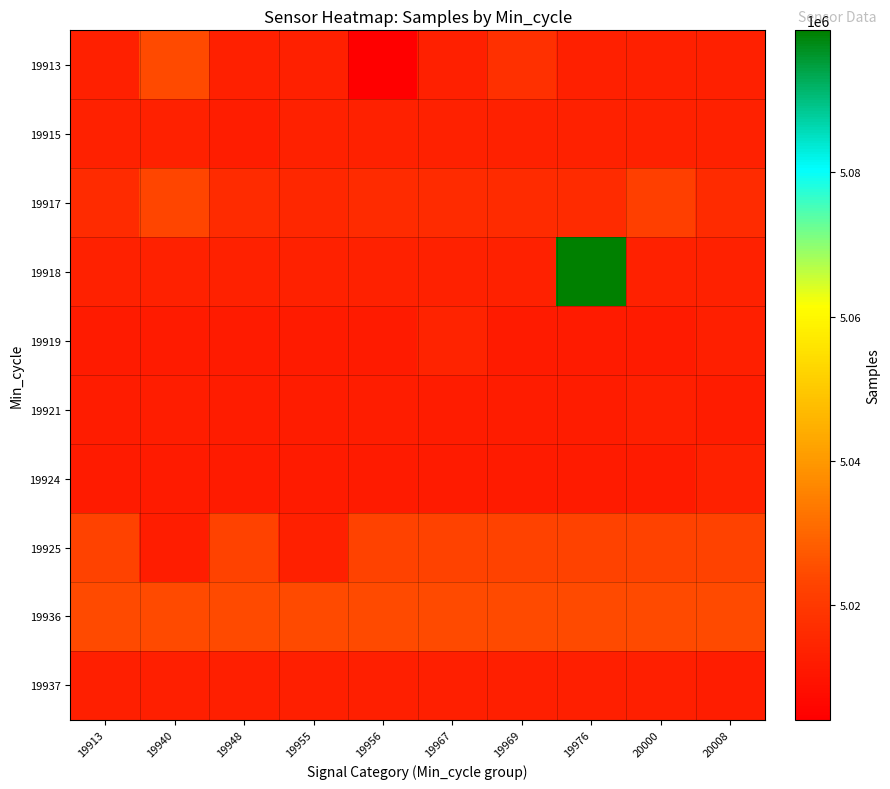

Reading left to right, list all the values displayed in this chart.

19913: 19913=5013325	19940=5024665	19948=5013325	19955=5013325	19956=5004150	19967=5013325	19969=5017689	19976=5013325	20000=5013325	20008=5013325
19915: 19913=5013497	19940=5013497	19948=5012386	19955=5013497	19956=5013497	19967=5013497	19969=5013497	19976=5013497	20000=5013497	20008=5013497
19917: 19913=5016124	19940=5023550	19948=5016124	19955=5014991	19956=5016124	19967=5016124	19969=5016124	19976=5016124	20000=5021693	20008=5016124
19918: 19913=5013499	19940=5013499	19948=5013499	19955=5013499	19956=5013499	19967=5013499	19969=5013499	19976=5099670	20000=5013499	20008=5013499
19919: 19913=5011820	19940=5011820	19948=5011820	19955=5011820	19956=5011820	19967=5014191	19969=5011820	19976=5011820	20000=5011820	20008=5012987
19921: 19913=5012308	19940=5012609	19948=5012308	19955=5012308	19956=5012609	19967=5012308	19969=5012308	19976=5012308	20000=5012766	20008=5012308
19924: 19913=5011820	19940=5011820	19948=5011820	19955=5011820	19956=5011820	19967=5011820	19969=5011820	19976=5011820	20000=5011820	20008=5013710
19925: 19913=5022717	19940=5012564	19948=5022717	19955=5013454	19956=5022717	19967=5022717	19969=5022717	19976=5022717	20000=5022717	20008=5022717
19936: 19913=5024665	19940=5024665	19948=5024665	19955=5024665	19956=5024665	19967=5024665	19969=5024665	19976=5024665	20000=5024665	20008=5024665
19937: 19913=5012773	19940=5012773	19948=5012773	19955=5012773	19956=5012773	19967=5012773	19969=5012773	19976=5012773	20000=5012773	20008=5012400